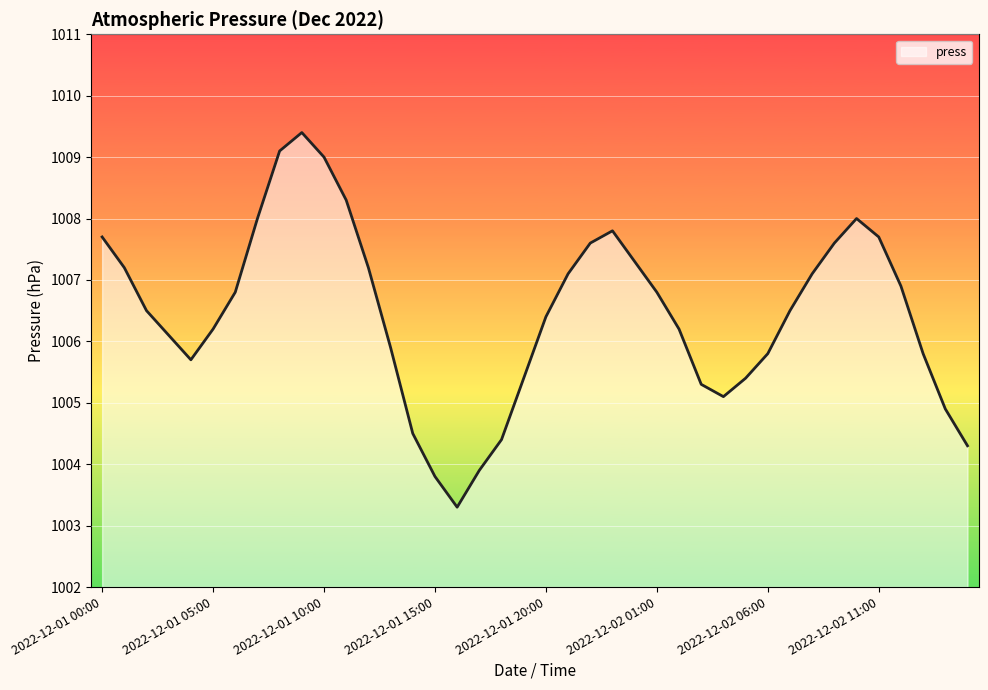

What is the smallest value displayed?

1003.3